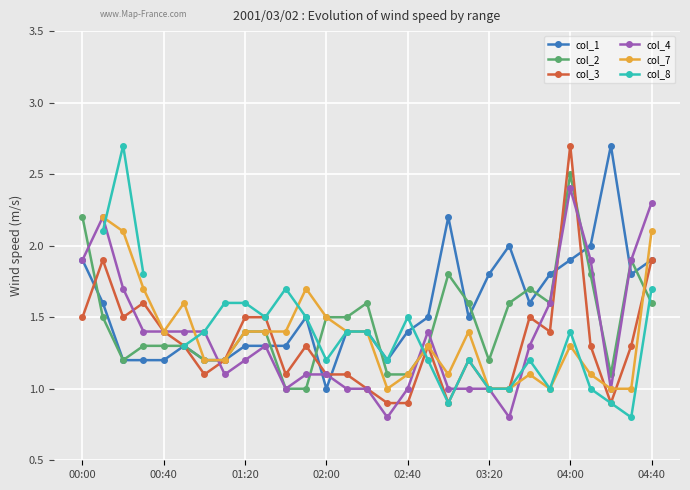

How many intersections are there between col_7 and col_1?

1